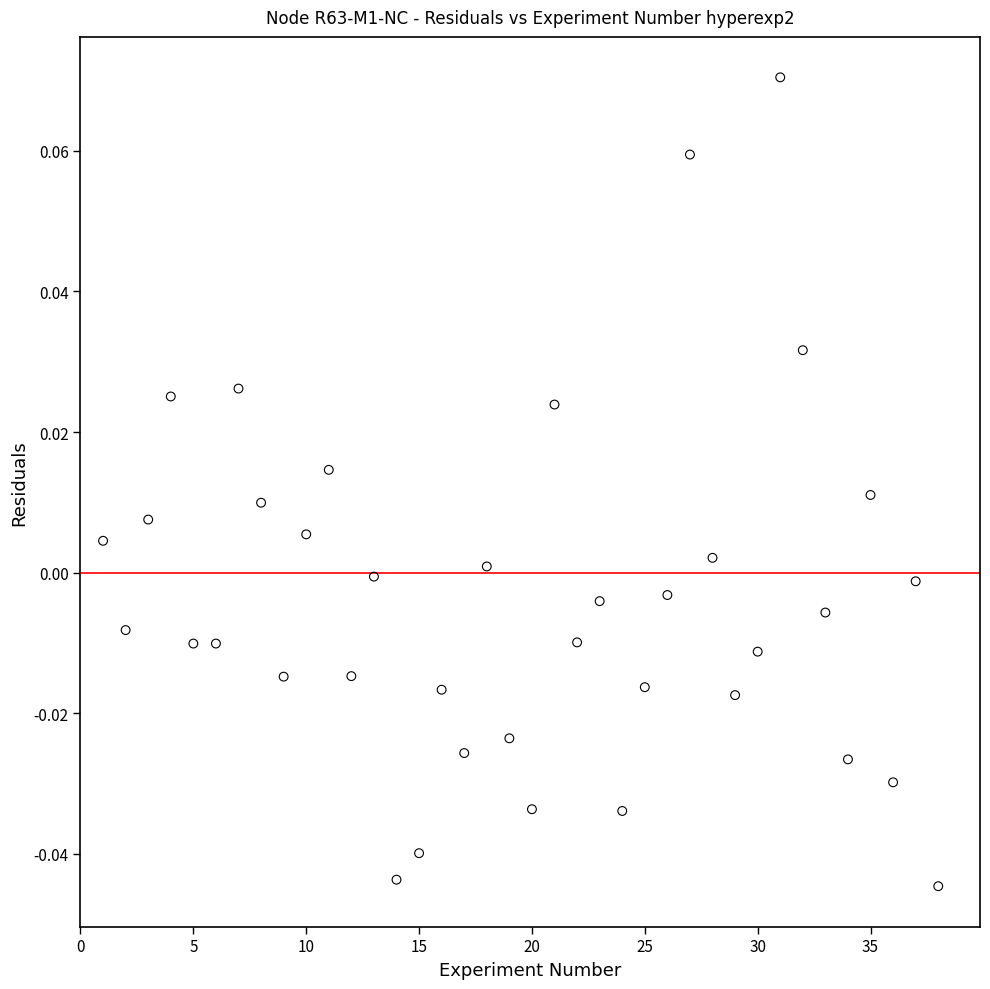

What is the range of X values (max minus min)?

37.0